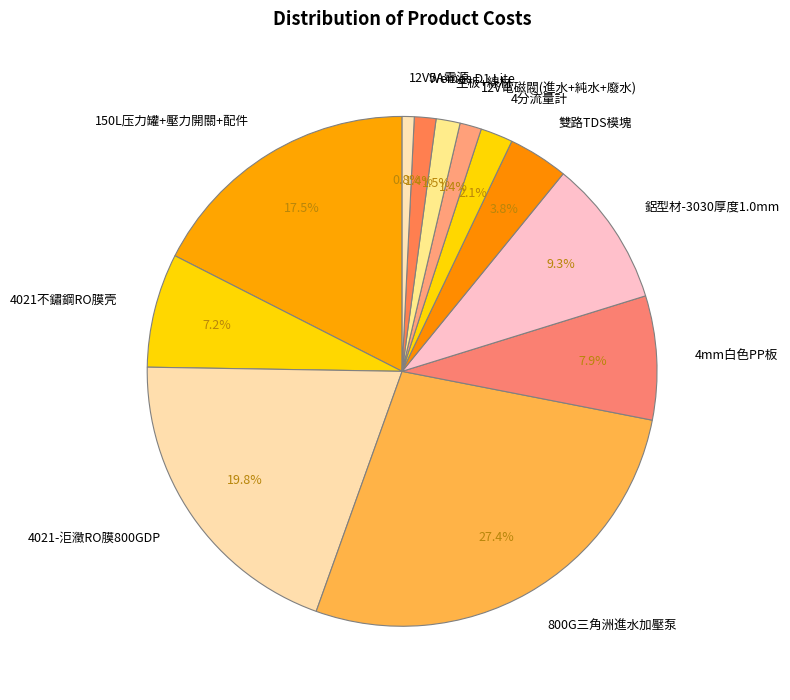

What is the largest slice in the pie chart?

800G三角洲進水加壓泵